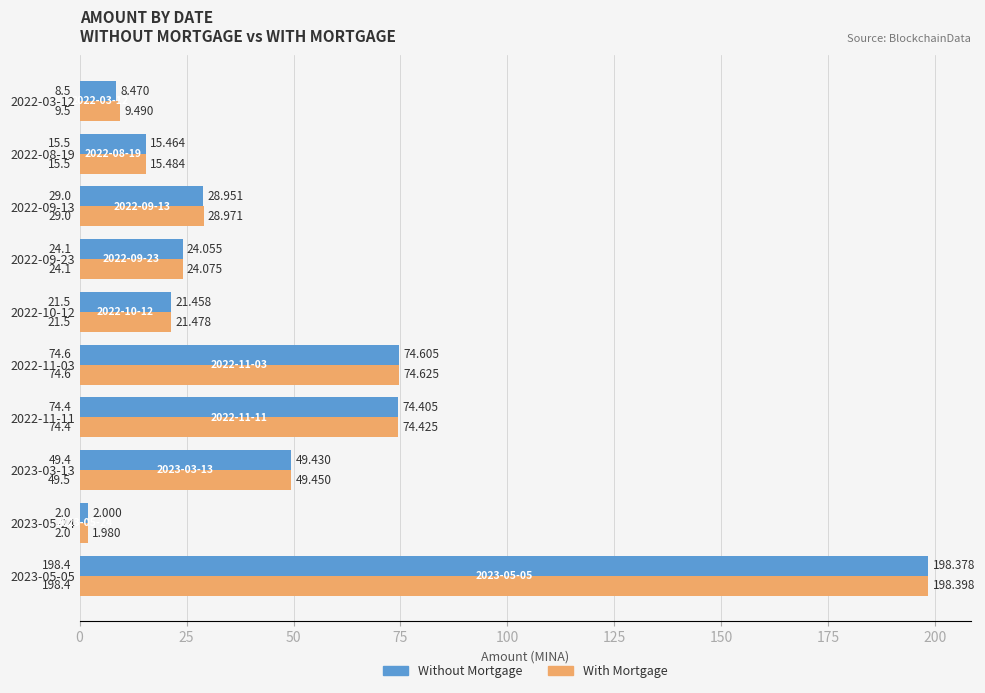

Rank the series at 2022-11-03 from highest to lowest value.

With Mortgage, Without Mortgage